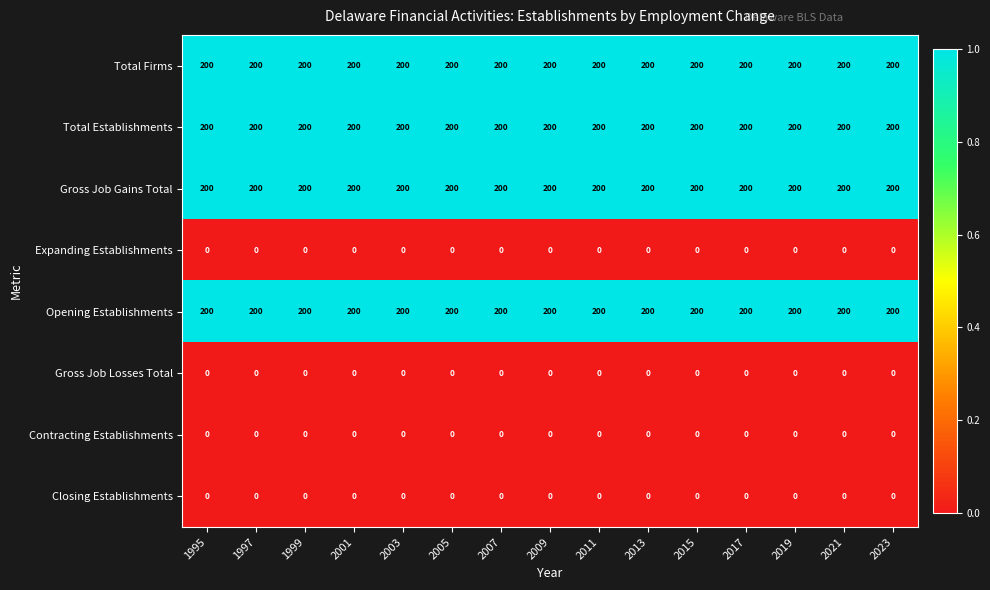

What is the sum of the Total Firms values at 2021 and 2011?

400